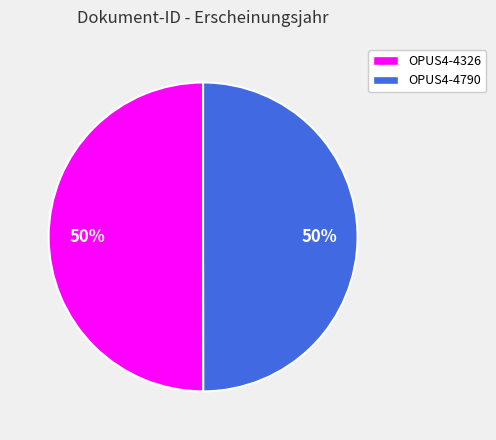

Is it true that OPUS4-4326 is 50% of the pie?

True